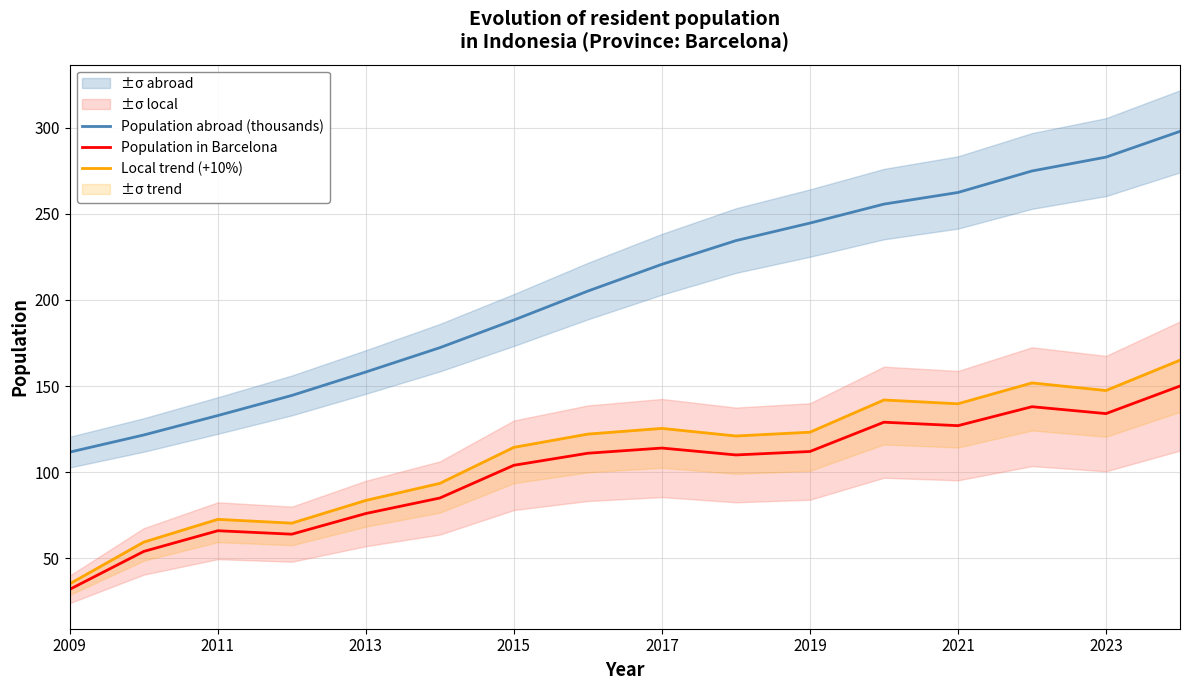

True or false: Population abroad (thousands) and Population in Barcelona cross at least once.

False